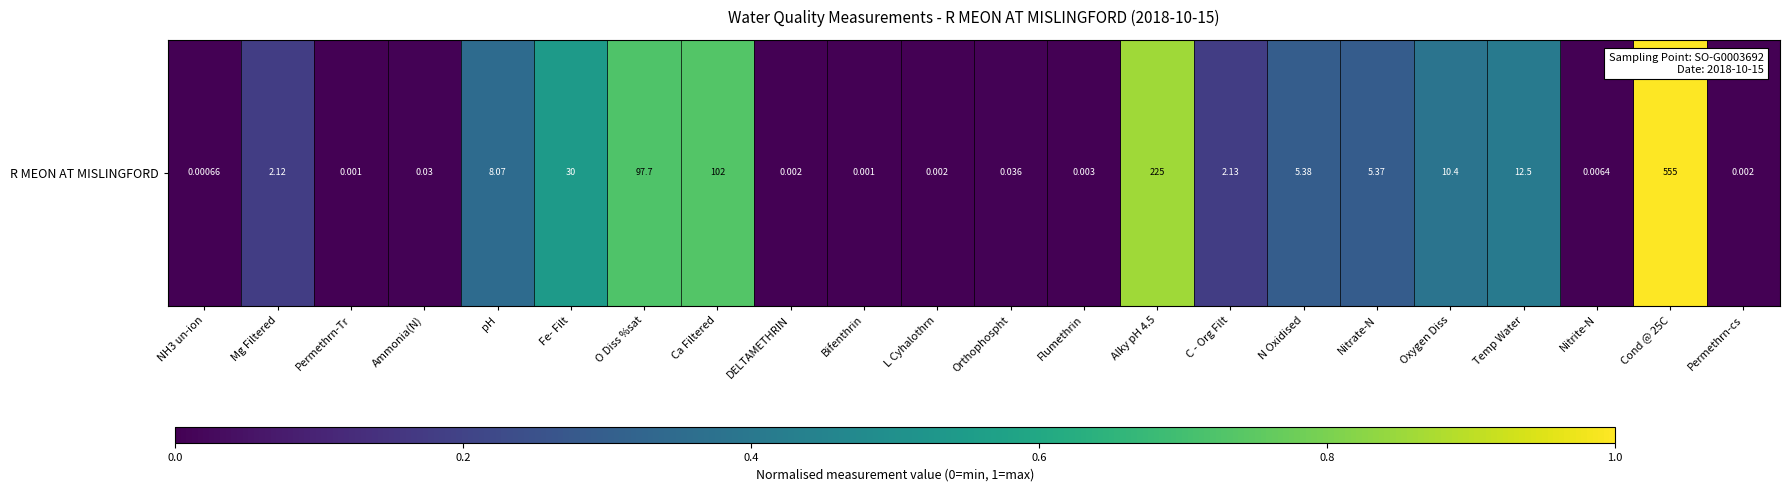

What is the difference between the maximum and second lowest values?

1.0